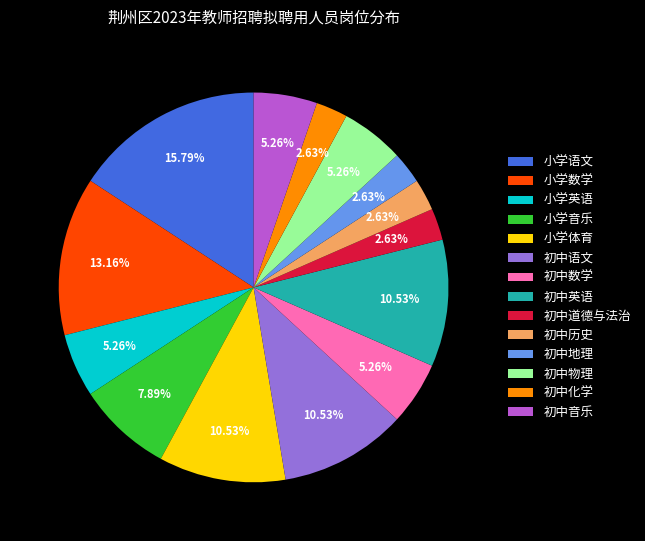

What percentage is the 初中物理 slice, to the nearest percent?

5%